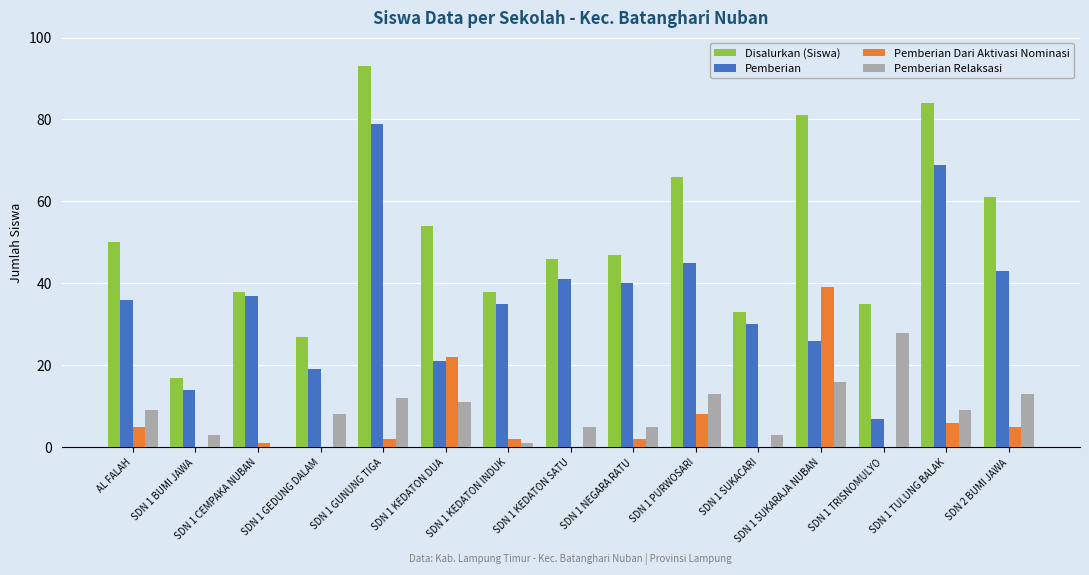

What is the difference between the Pemberian values at SDN 1 PURWOSARI and SDN 2 BUMI JAWA?

2